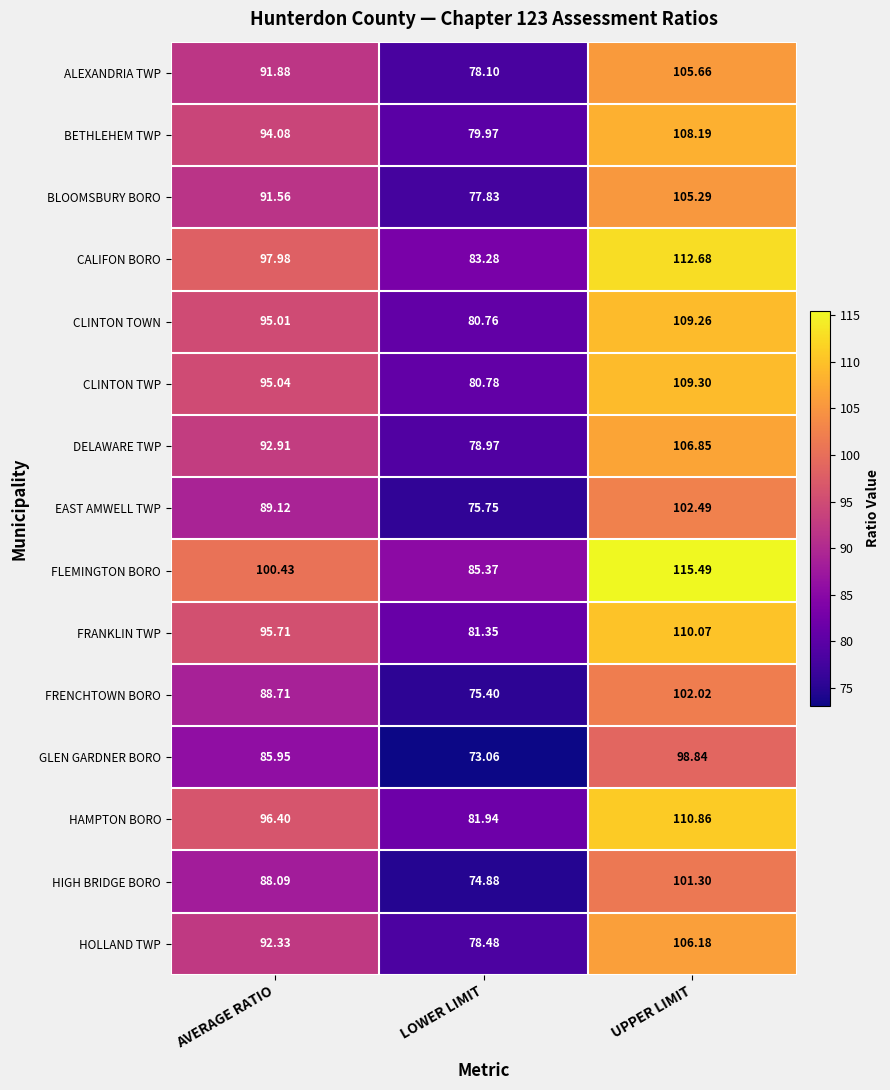

At which category does the chart reach its minimum across all series?

LOWER LIMIT